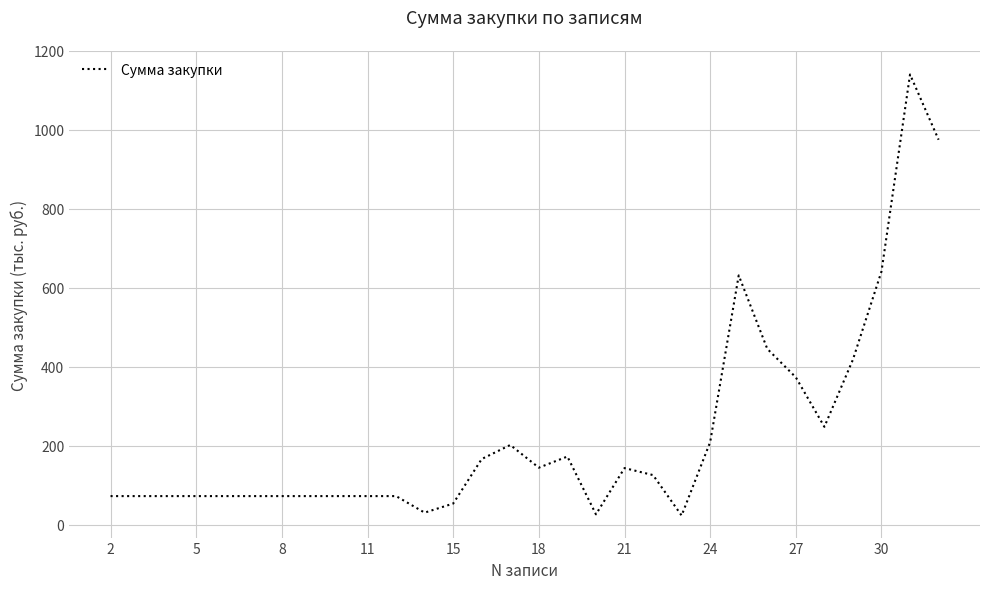

What is the maximum value shown in the chart?

1140.0